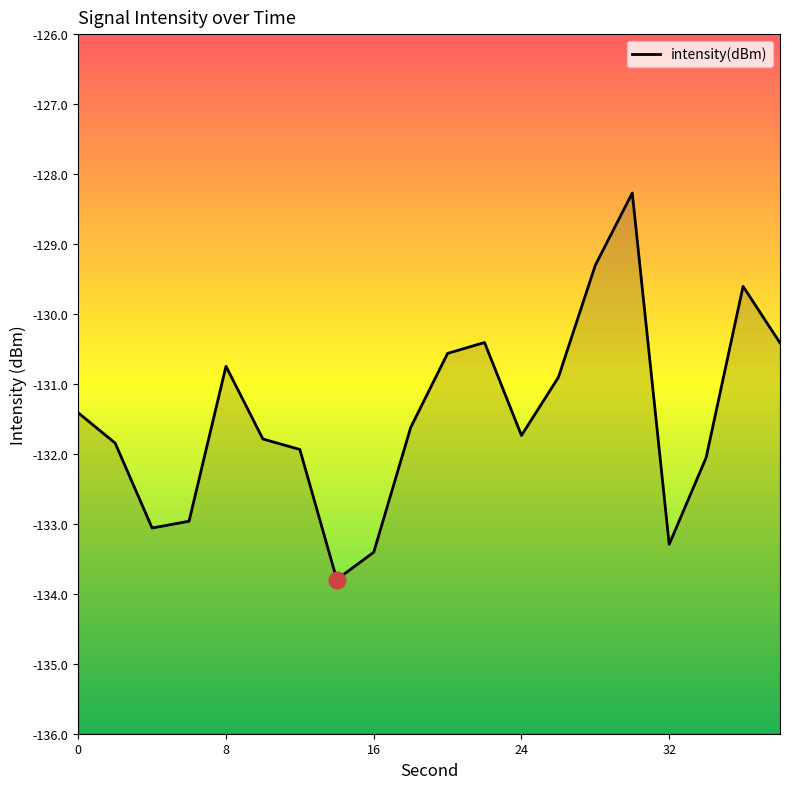

The value at 30 is -176.1. True or false?

False